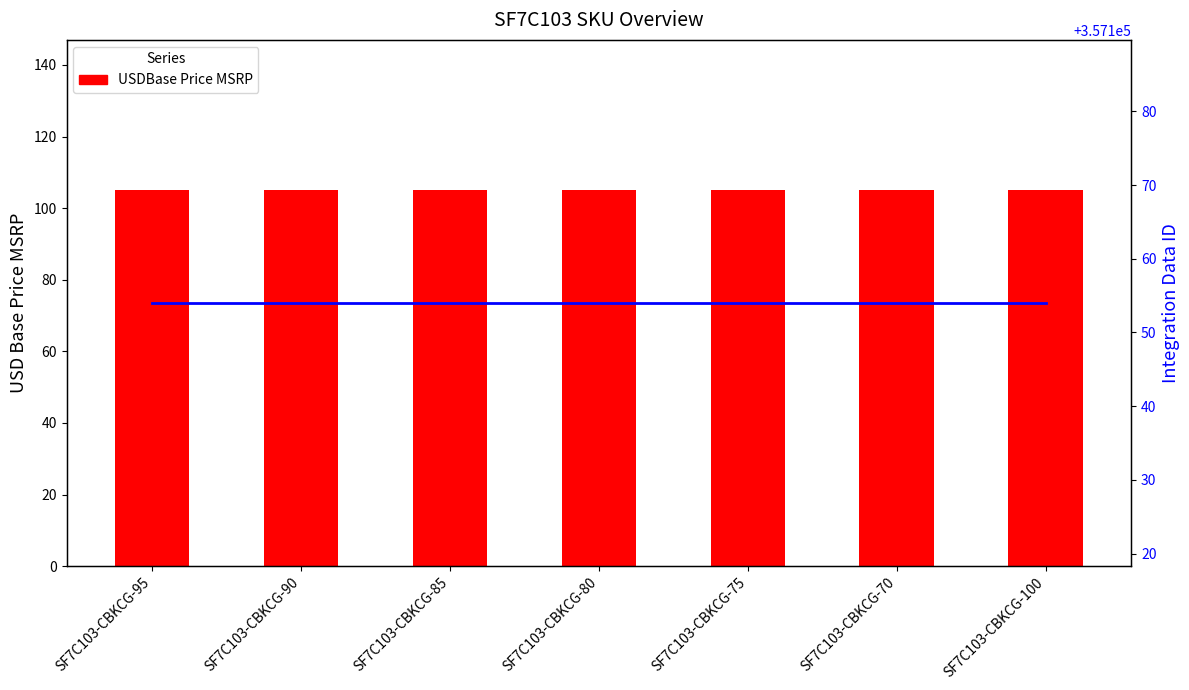

Rank the categories by USDBase Price MSRP value from highest to lowest.

SF7C103-CBKCG-95, SF7C103-CBKCG-90, SF7C103-CBKCG-85, SF7C103-CBKCG-80, SF7C103-CBKCG-75, SF7C103-CBKCG-70, SF7C103-CBKCG-100